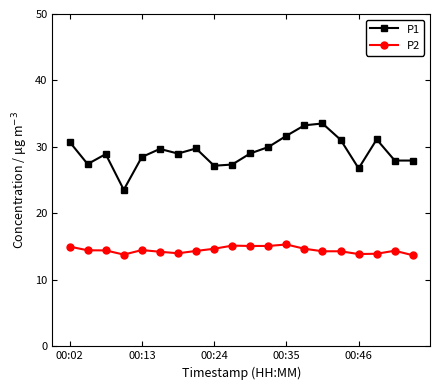

Which series has the largest range (max minus min)?

P1